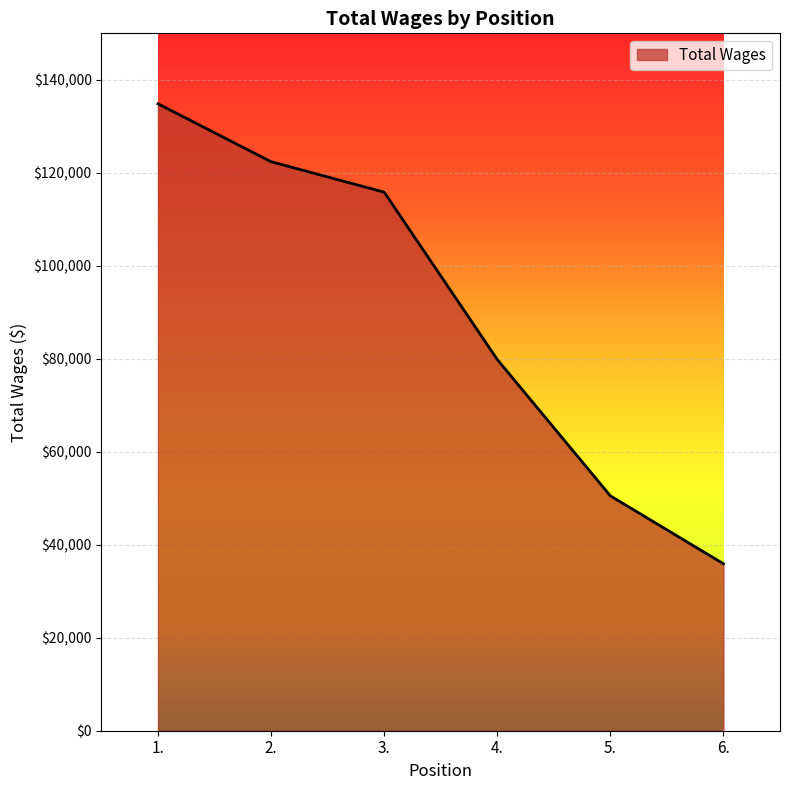

Reading right to left, list all the values displayed in this chart.

35910	50515	79851	115839	122389	134848